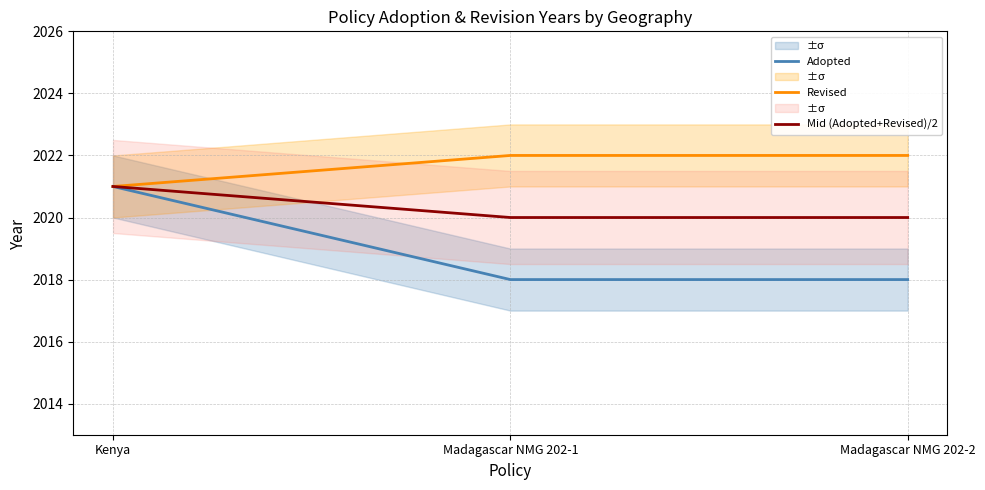

What is the spread (max minus min) of values at Madagascar NMG 202-1?

4